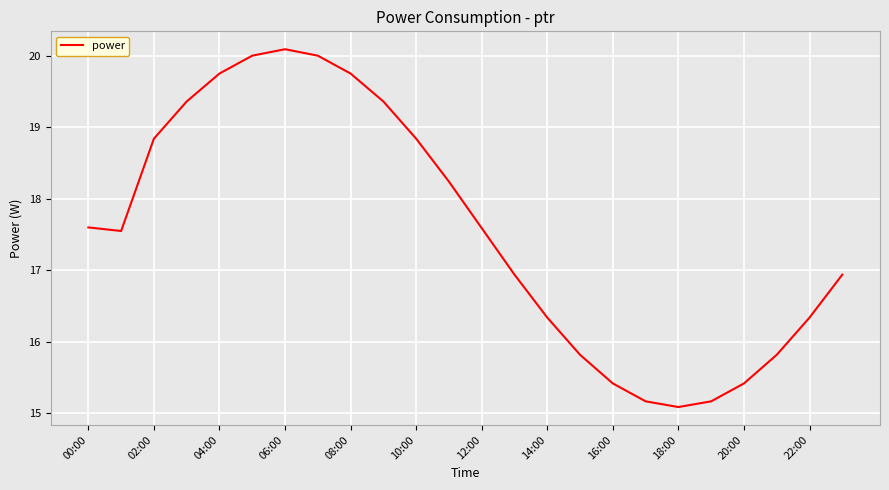

What is the difference between the maximum and minimum values?

5.0